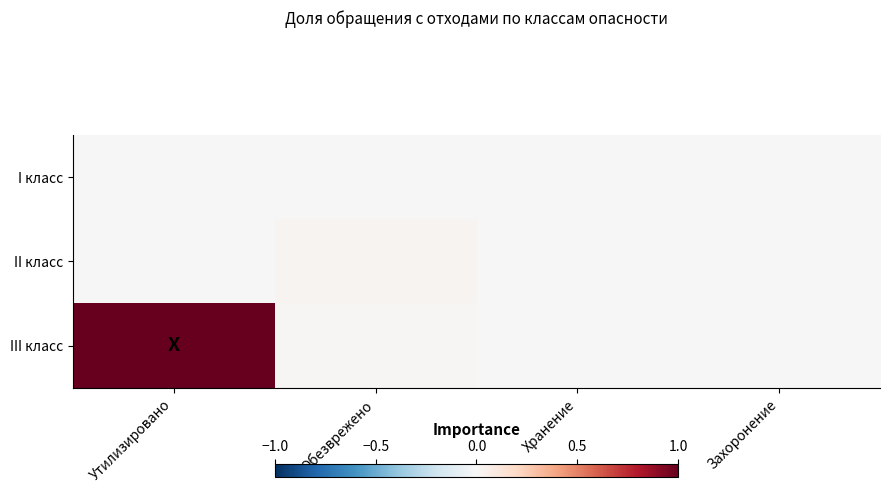

At which category does the chart reach its peak across all series?

Утилизировано